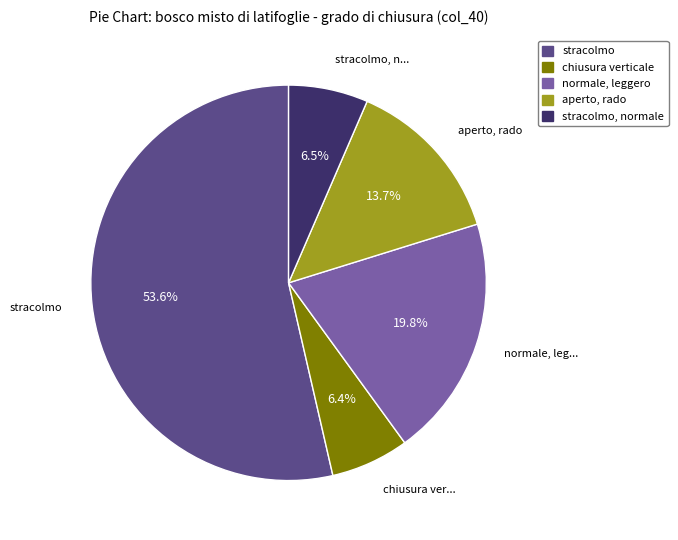

Approximately how many times larger is the value at aperto, rado compared to stracolmo, normale?

2.1